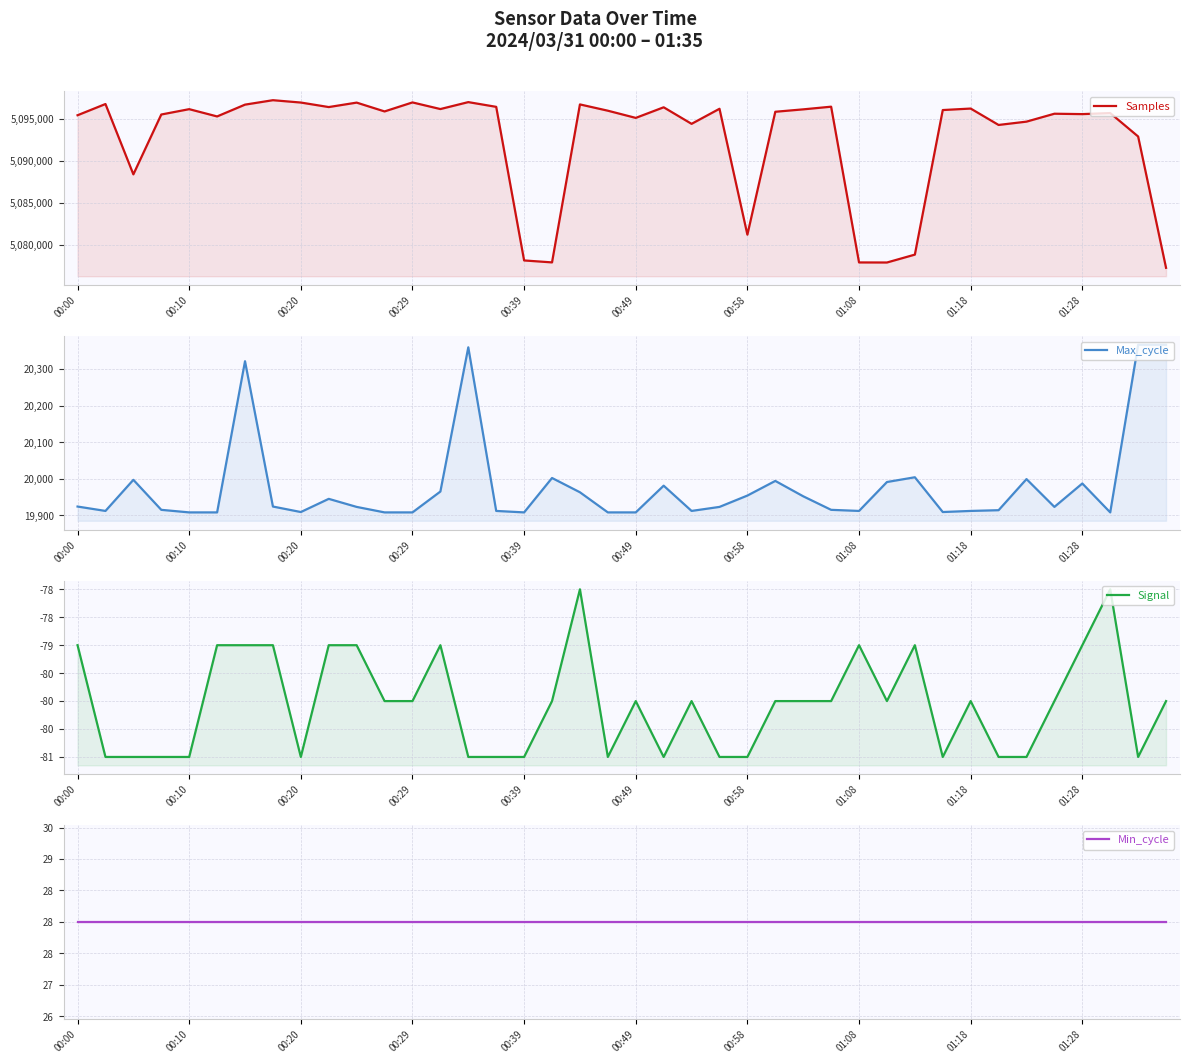

Where is Min_cycle nearest to the value 28?

00:00